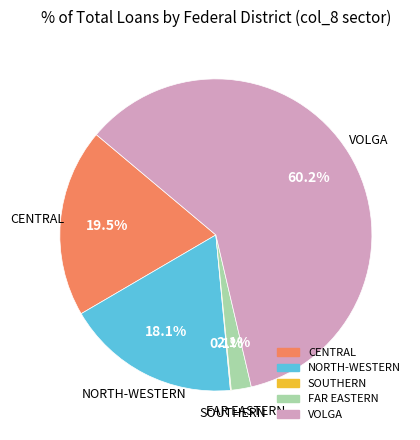

What is the largest slice in the pie chart?

VOLGA